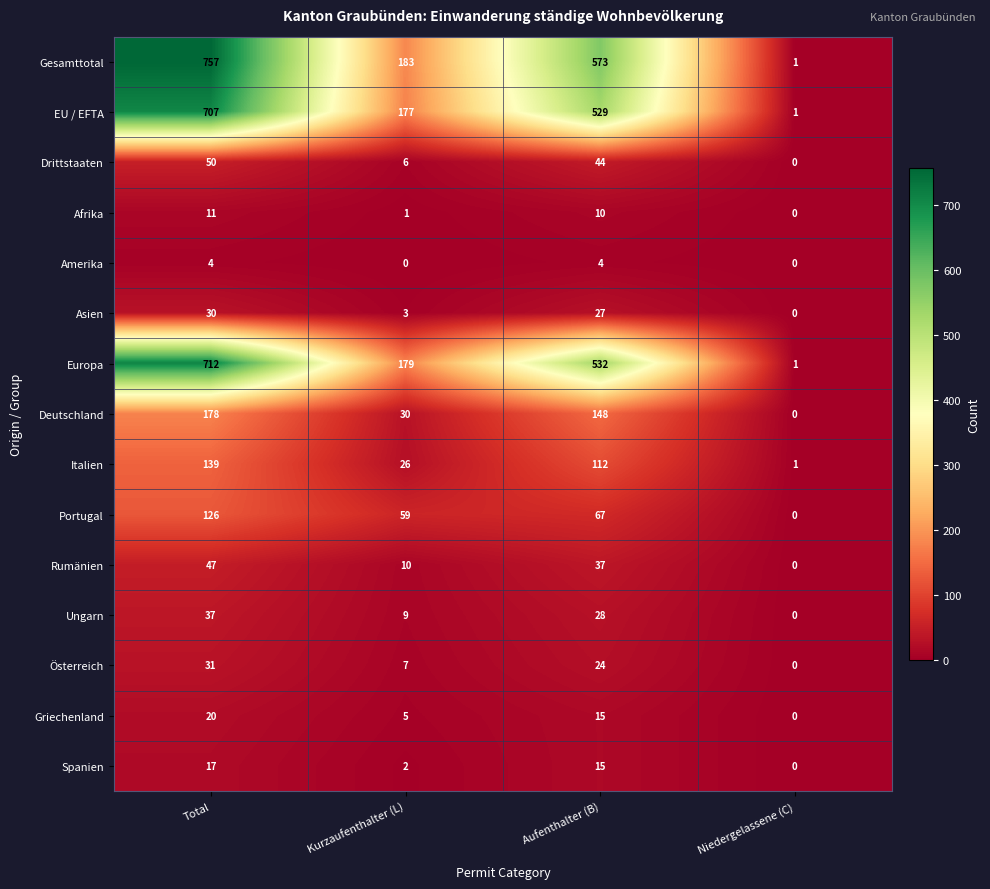

Which category has the highest value in the Portugal series?

Total